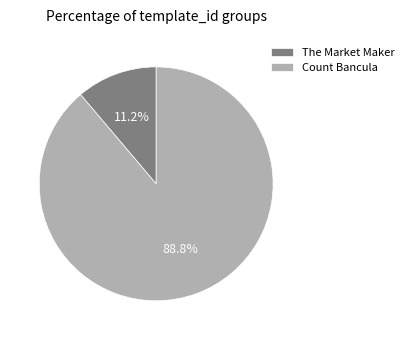

Which slice is the largest?

Count Bancula